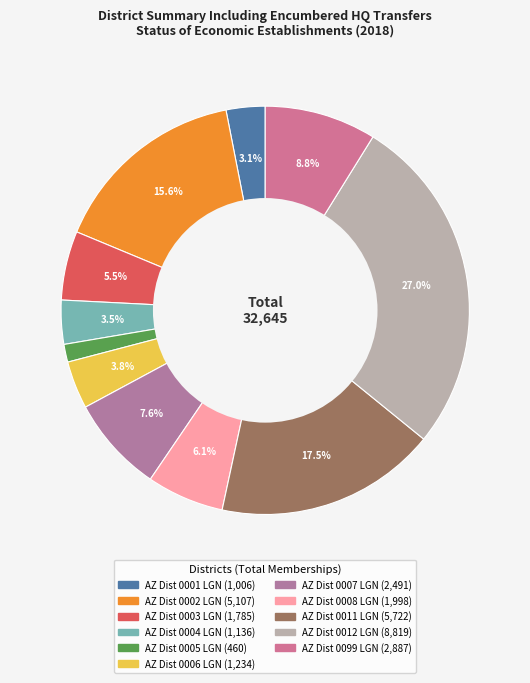

How many slices are in this pie chart?

11